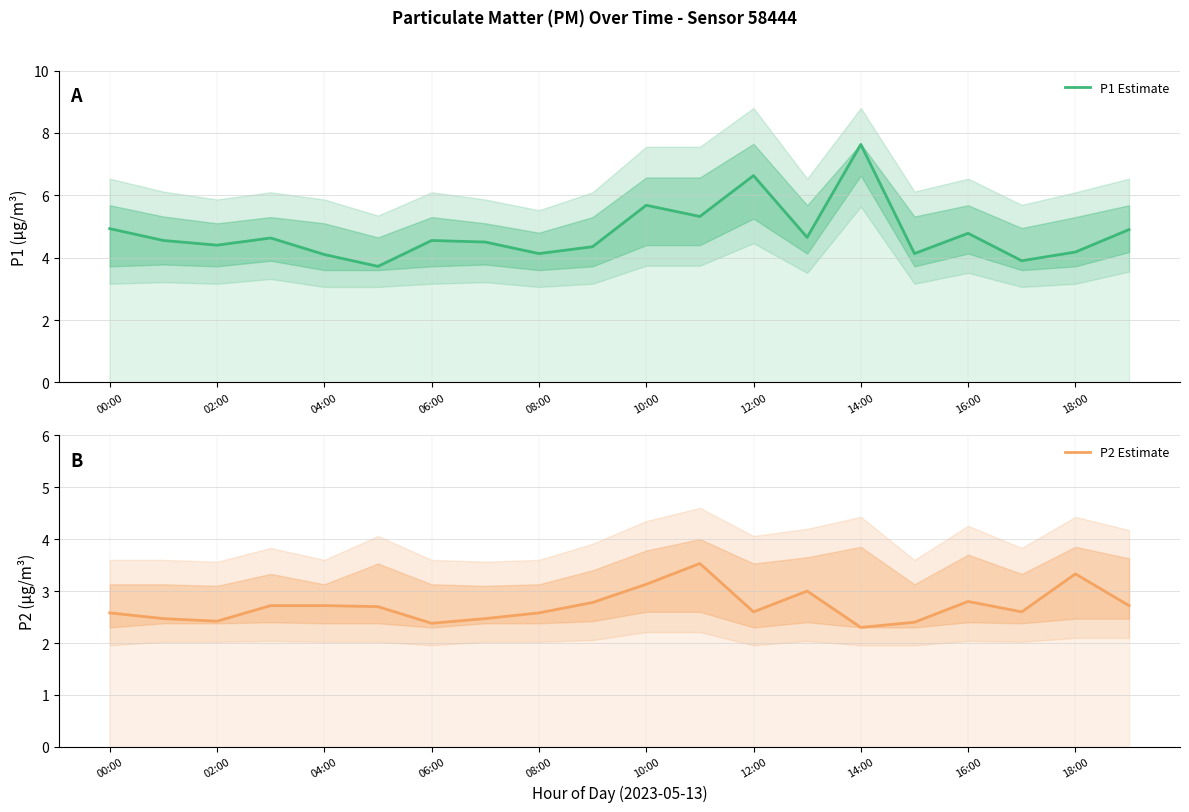

True or false: P1 Estimate and P2 Estimate cross at least once.

False